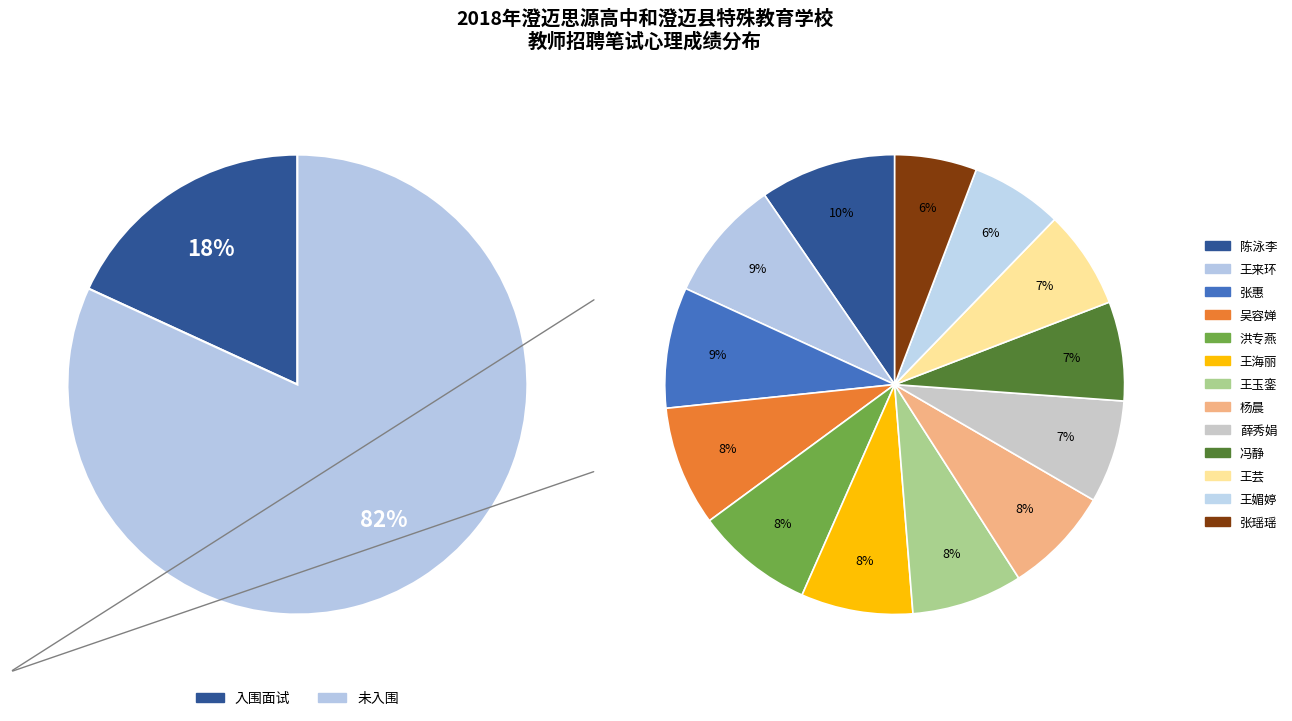

What is the largest slice in the pie chart?

陈泳李